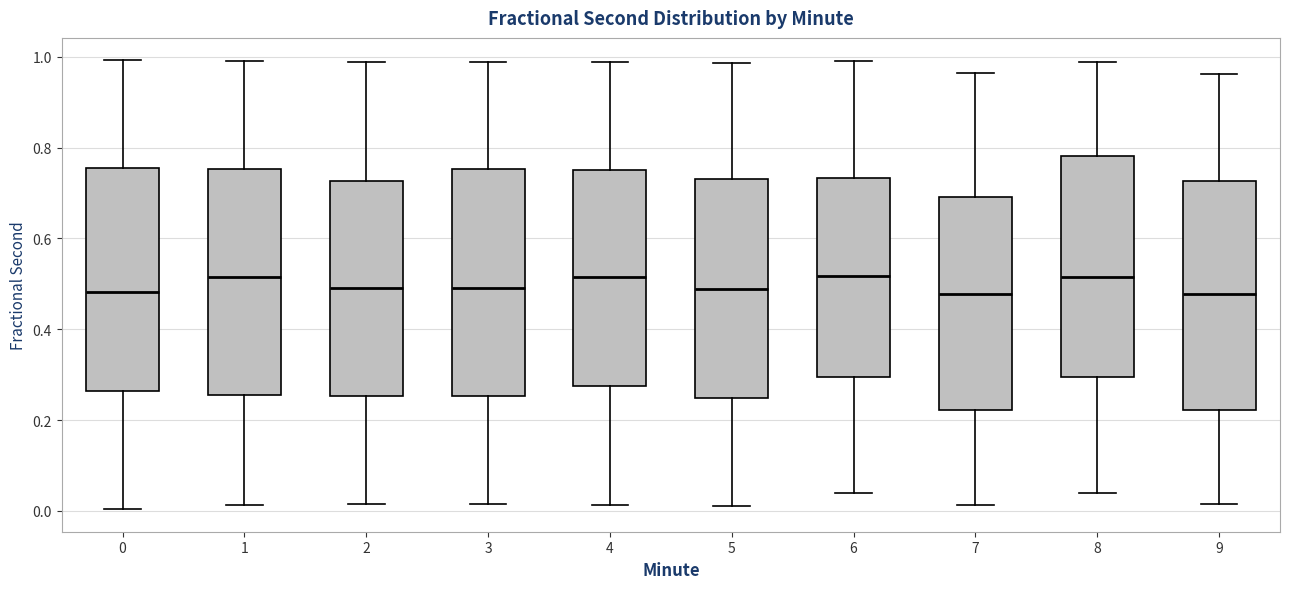

Where does the median line of the box at x = 2 sit on the y-axis? The values are not printed on the chart, so give them approximately, as read against the axis.

0.50